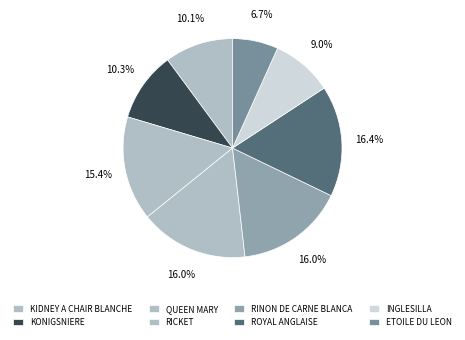

Which slice is the largest?

ROYAL ANGLAISE